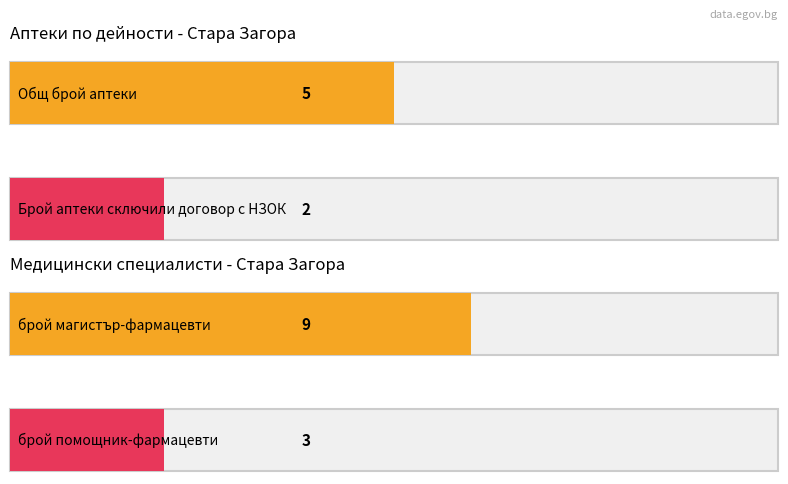

What is the greatest value displayed?

9